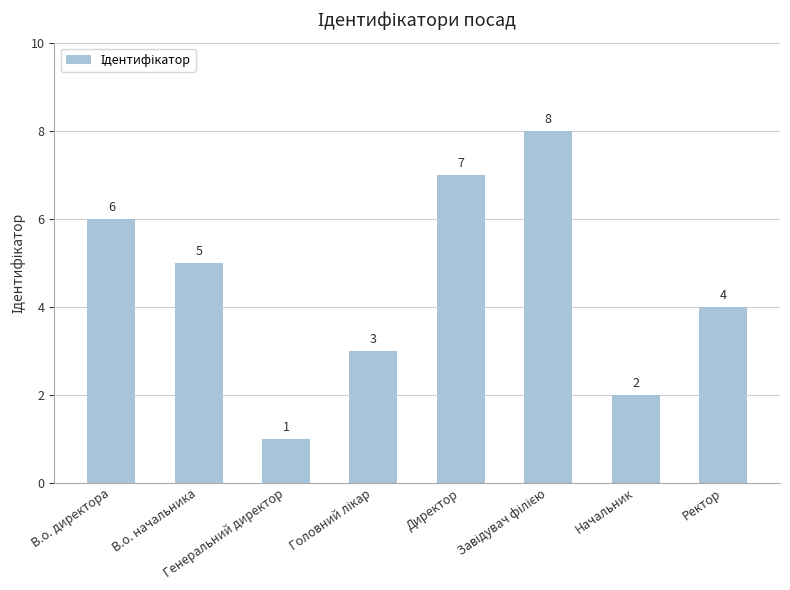

What is the maximum value shown in the chart?

8